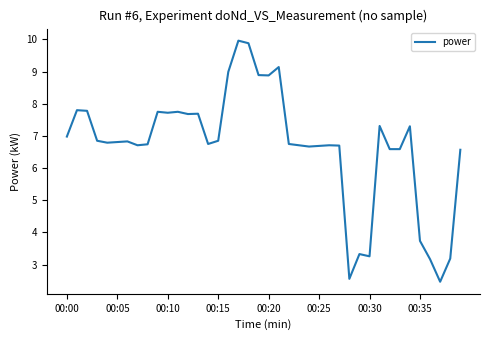

What is the greatest value displayed?

10.0